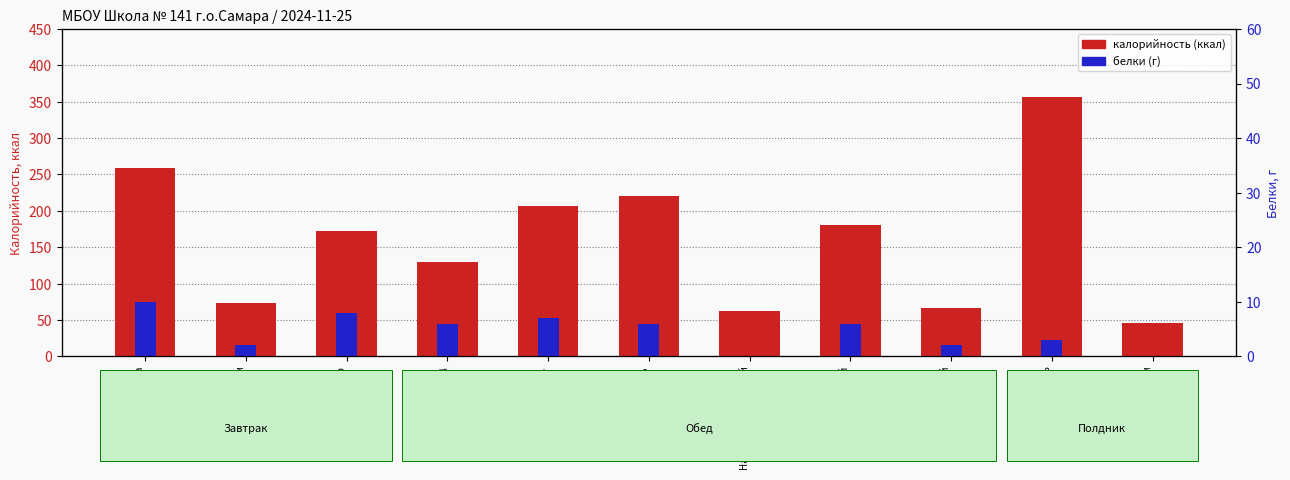

What is the maximum value for калорийность (ккал)?

357